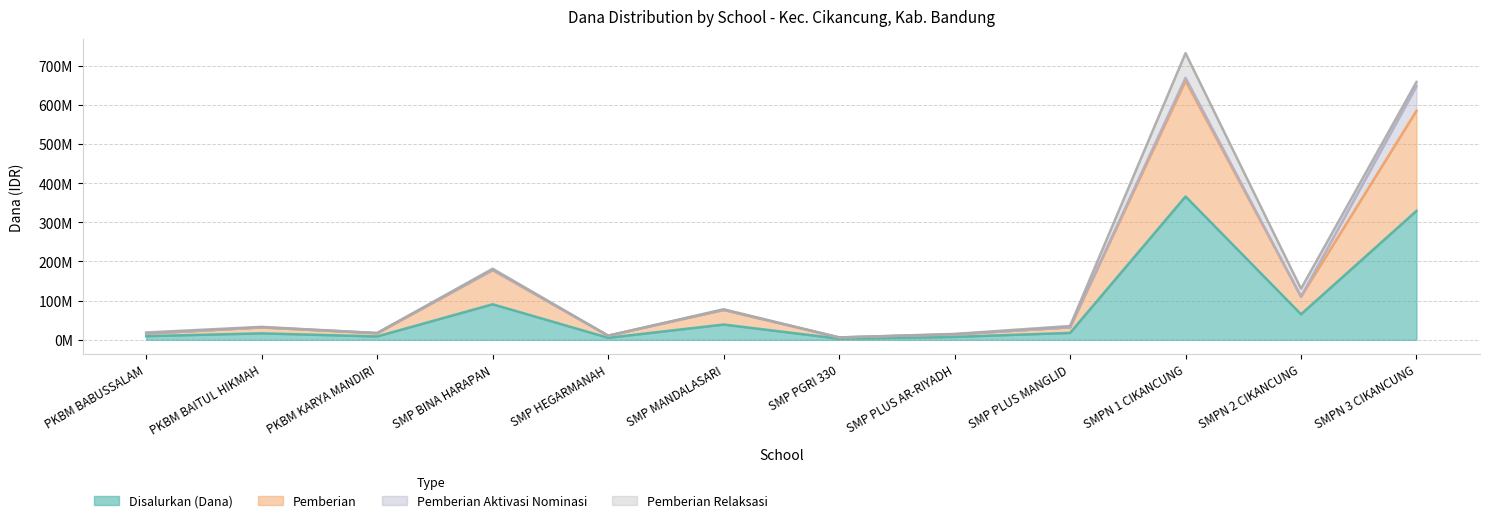

What position from the right is SMP BINA HARAPAN?

9